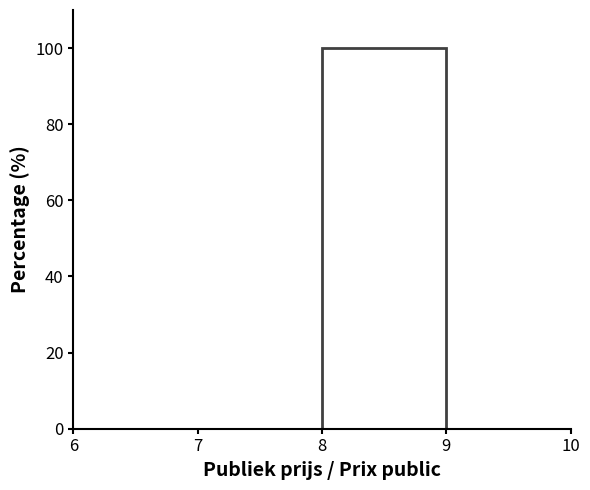

Reading left to right, transcribe this chart: for each bar, give the range it covers on the x-axis and its height. The values are not printed on the chart, so give them approximately, as read against the axis.

6 to 7: 0
7 to 8: 0
8 to 9: 100
9 to 10: 0